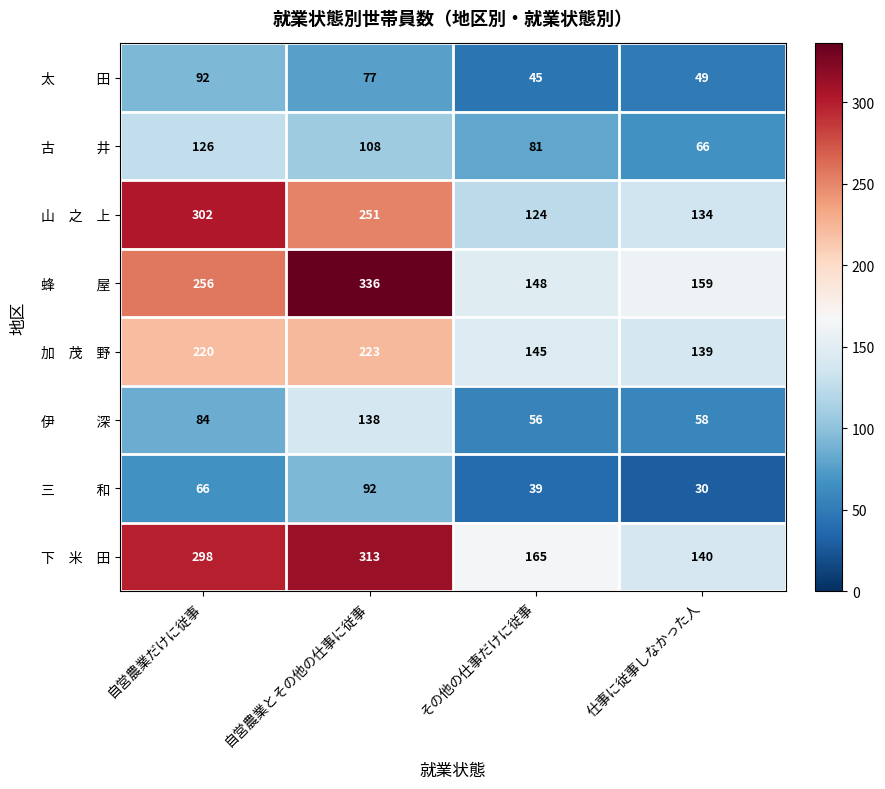

What is the maximum value shown in the chart?

336